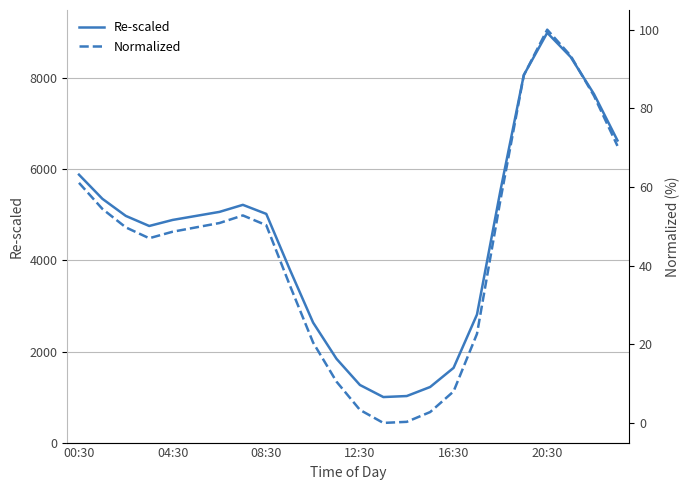

What is the maximum value for Re-scaled?

9000.0